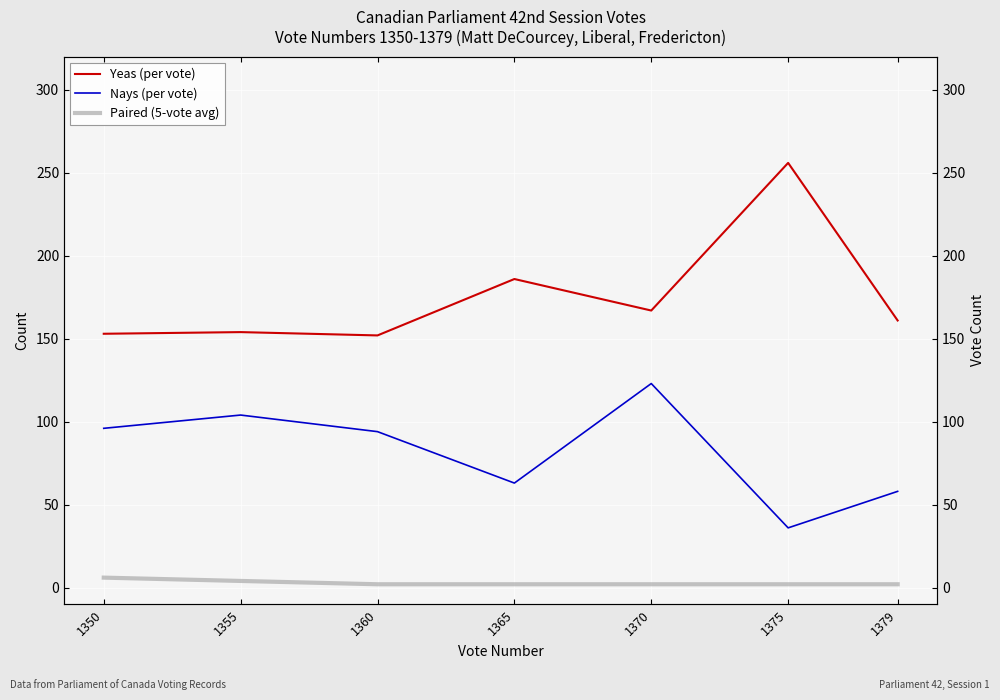

What is the value of the Nays (per vote) point at the 1st from the left?

96